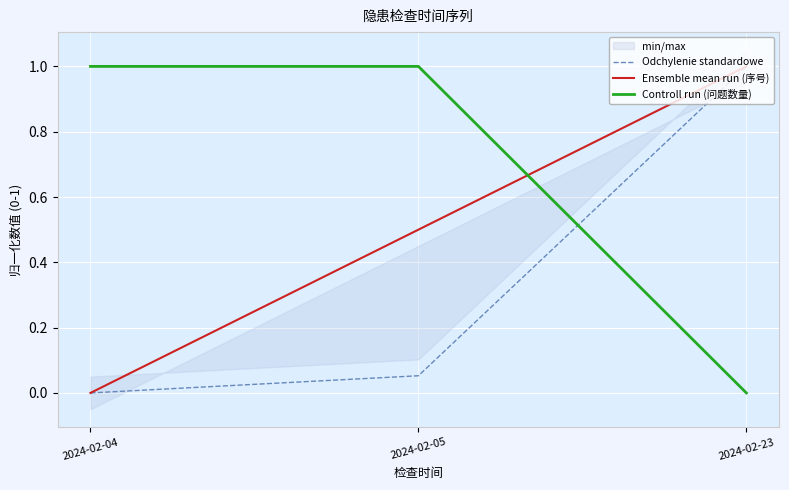

What is the maximum value shown in the chart?

1.0